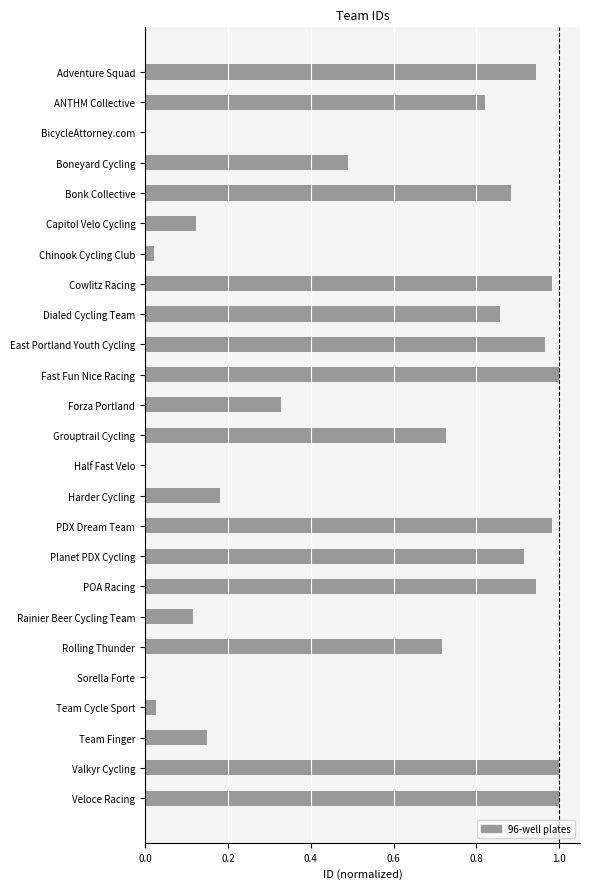

What is the sum of all values?

14.2